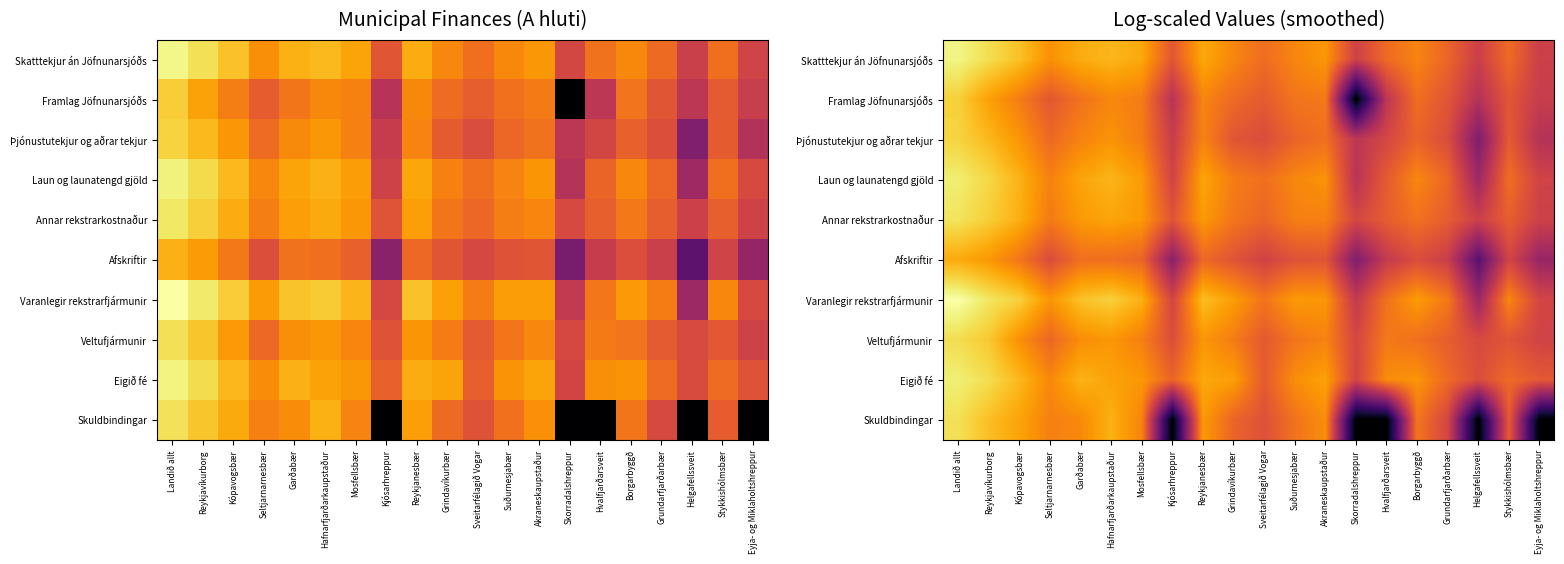

Which series has the widest spread of values?

Skuldbindingar